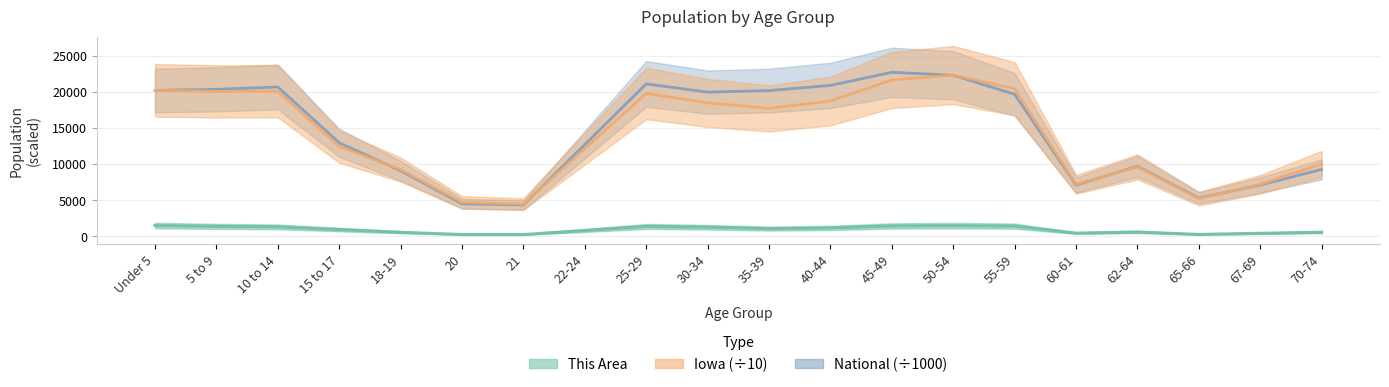

What is the spread (max minus min) of values at 50-54?

20832.4